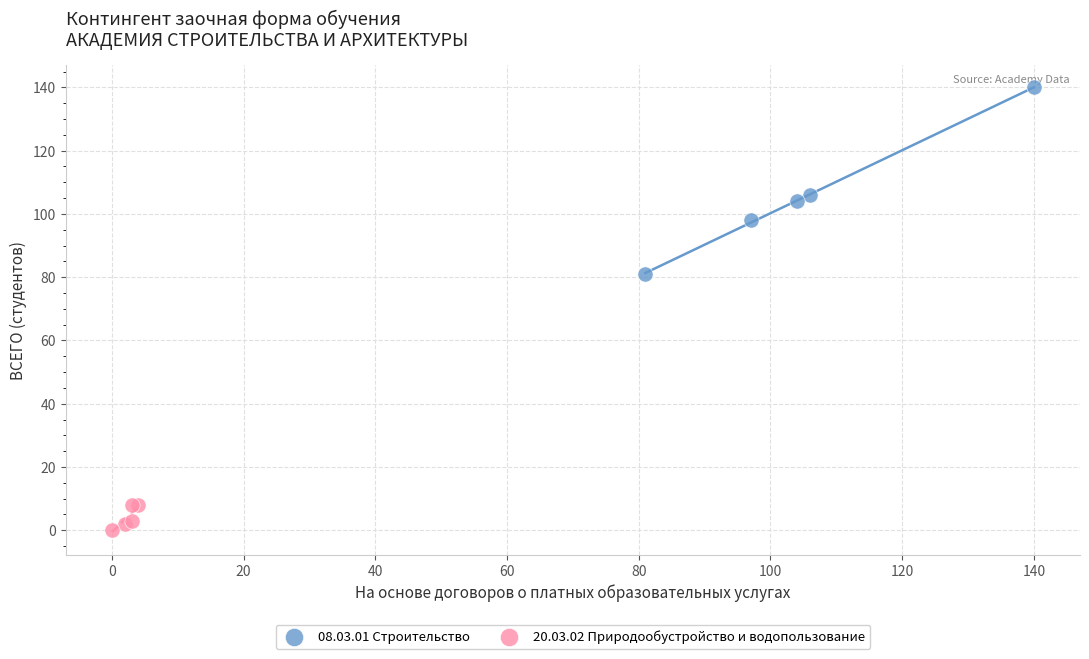

Which series contains the lowest Y value?

20.03.02 Природообустройство и водопользование